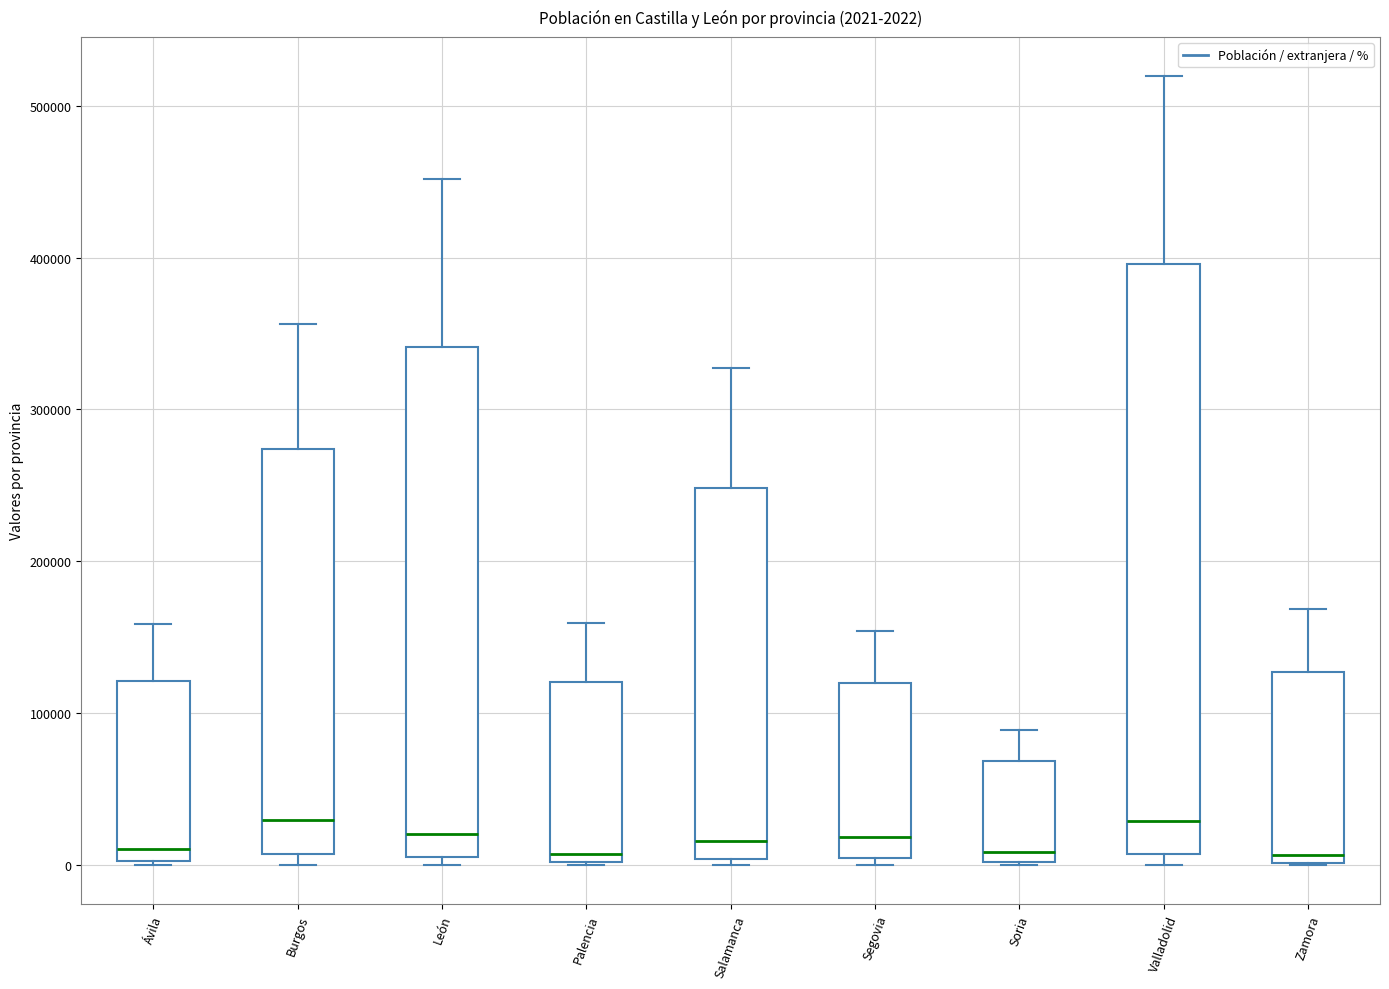

Comparing the boxes themselves (not the whiskers), which one is the tallest?

Valladolid